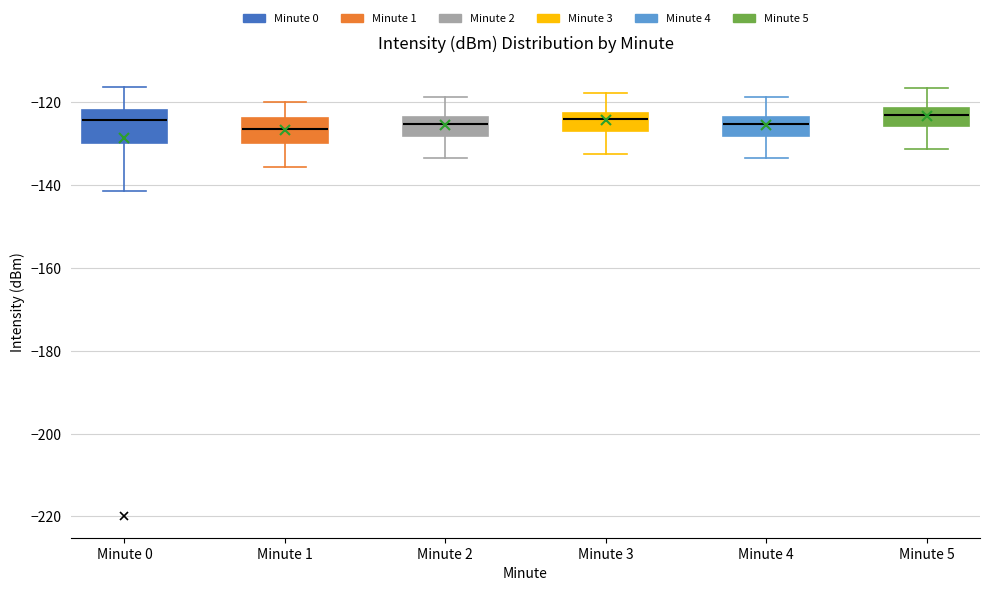

Where does the median line of the box for Minute 1 sit on the y-axis? The values are not printed on the chart, so give them approximately, as read against the axis.

-126